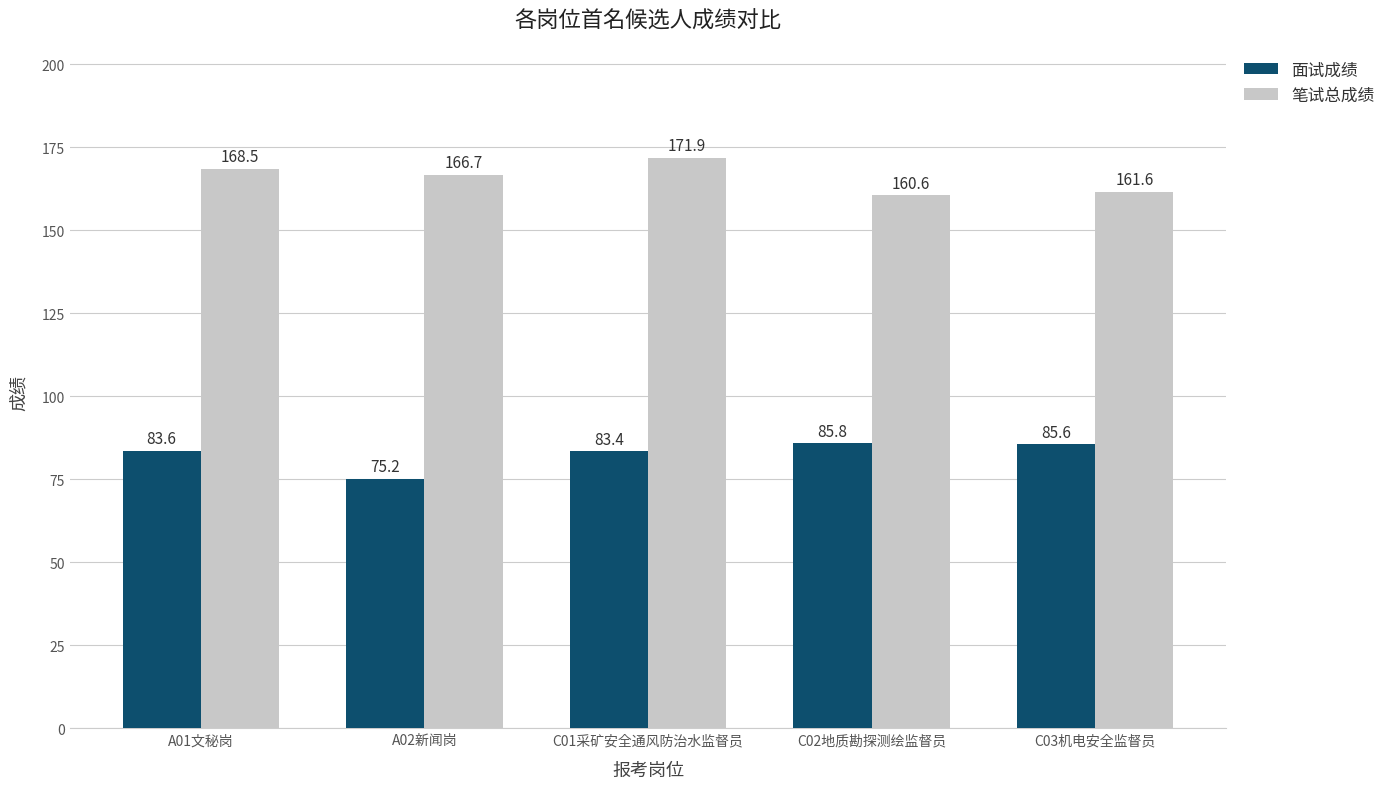

What is the label of the 5th bar from the right?

A01文秘岗